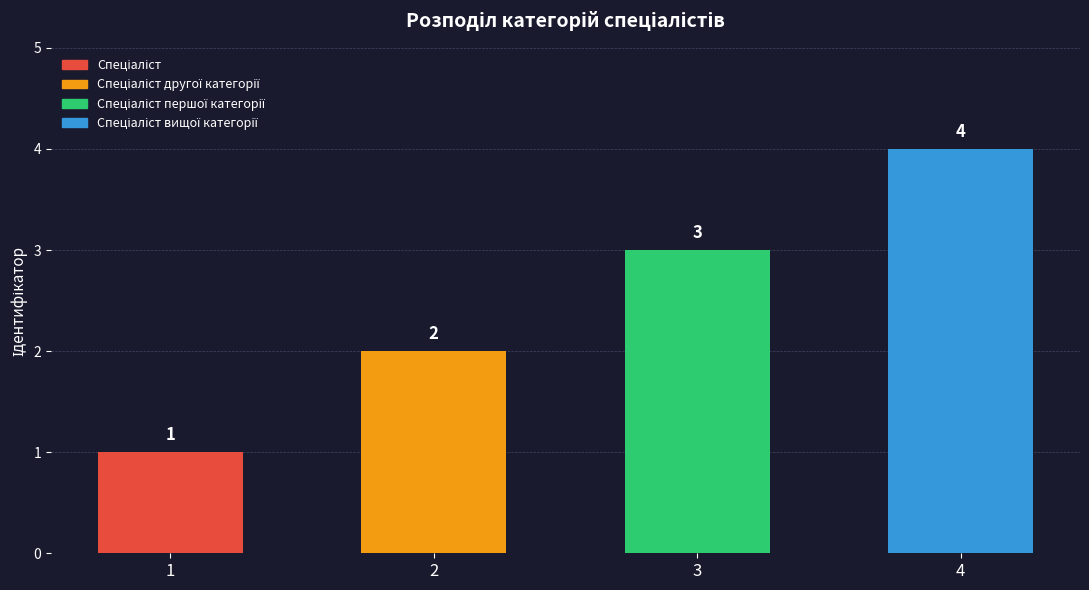

How many values are below 3?

2